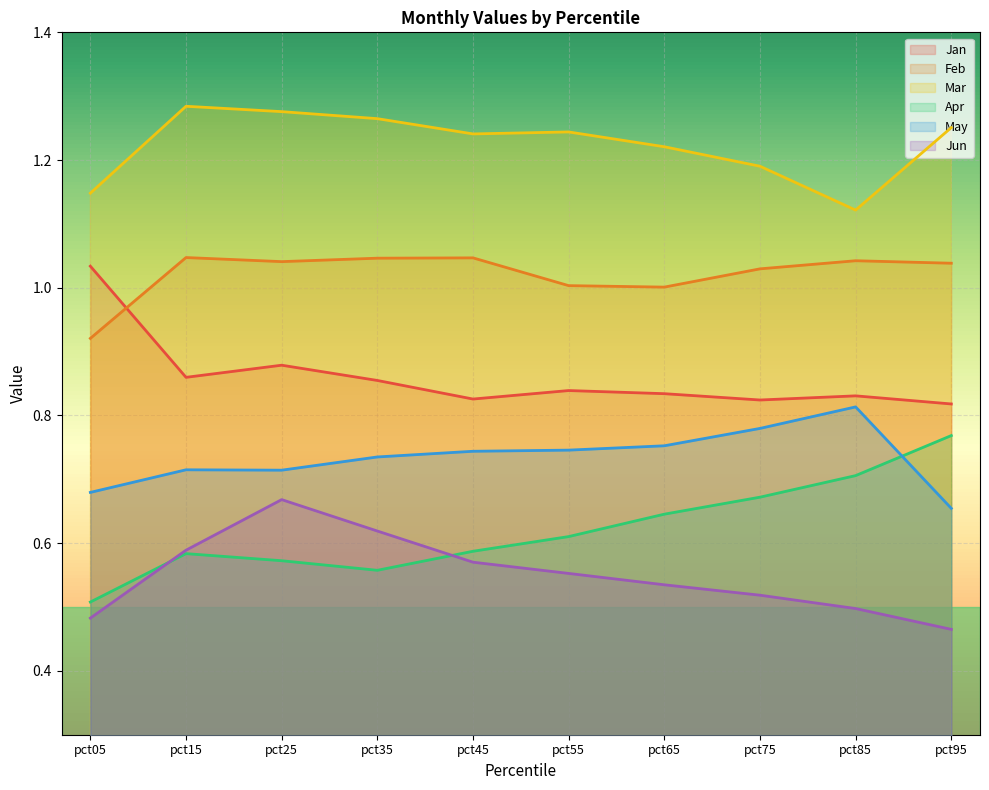

At which label is Mar closest to 1?

pct85